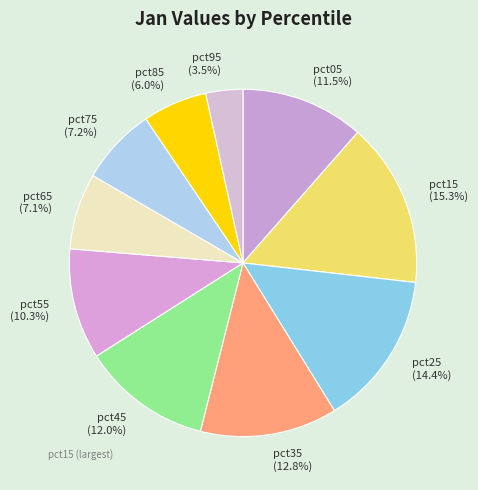

Does any single category account for the majority?

No